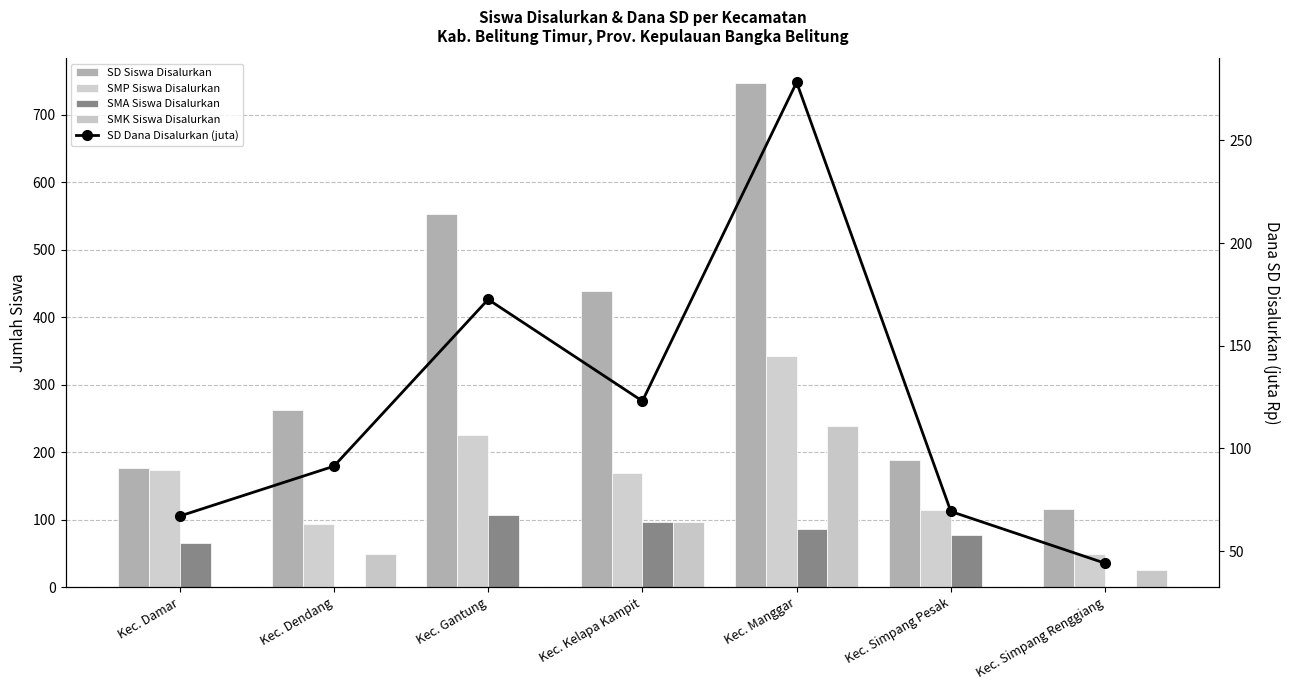

What are all the series names shown in the legend?

SD Siswa Disalurkan, SMP Siswa Disalurkan, SMA Siswa Disalurkan, SMK Siswa Disalurkan, SD Dana Disalurkan (juta)